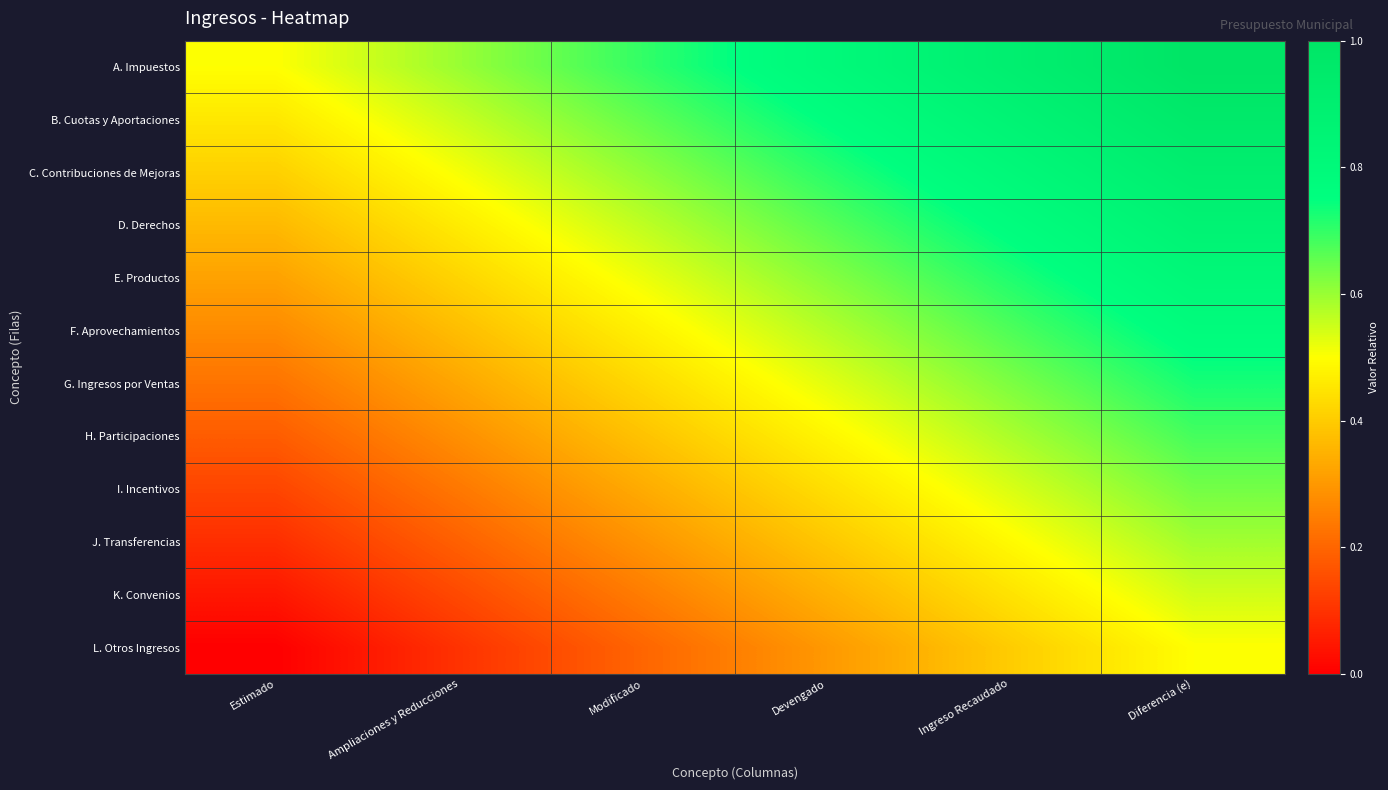

Reading right to left, extract all data points from this chart.

A. Impuestos: Diferencia (e)=1.0	Ingreso Recaudado=0.9	Devengado=0.8	Modificado=0.7	Ampliaciones y Reducciones=0.6	Estimado=0.5
B. Cuotas y Aportaciones: Diferencia (e)=1.0	Ingreso Recaudado=0.9	Devengado=0.8	Modificado=0.7	Ampliaciones y Reducciones=0.6	Estimado=0.5
C. Contribuciones de Mejoras: Diferencia (e)=0.9	Ingreso Recaudado=0.8	Devengado=0.7	Modificado=0.6	Ampliaciones y Reducciones=0.5	Estimado=0.4
D. Derechos: Diferencia (e)=0.9	Ingreso Recaudado=0.8	Devengado=0.7	Modificado=0.6	Ampliaciones y Reducciones=0.5	Estimado=0.4
E. Productos: Diferencia (e)=0.8	Ingreso Recaudado=0.7	Devengado=0.6	Modificado=0.5	Ampliaciones y Reducciones=0.4	Estimado=0.3
F. Aprovechamientos: Diferencia (e)=0.8	Ingreso Recaudado=0.7	Devengado=0.6	Modificado=0.5	Ampliaciones y Reducciones=0.4	Estimado=0.3
G. Ingresos por Ventas: Diferencia (e)=0.7	Ingreso Recaudado=0.6	Devengado=0.5	Modificado=0.4	Ampliaciones y Reducciones=0.3	Estimado=0.2
H. Participaciones: Diferencia (e)=0.7	Ingreso Recaudado=0.6	Devengado=0.5	Modificado=0.4	Ampliaciones y Reducciones=0.3	Estimado=0.2
I. Incentivos: Diferencia (e)=0.6	Ingreso Recaudado=0.5	Devengado=0.4	Modificado=0.3	Ampliaciones y Reducciones=0.2	Estimado=0.1
J. Transferencias: Diferencia (e)=0.6	Ingreso Recaudado=0.5	Devengado=0.4	Modificado=0.3	Ampliaciones y Reducciones=0.2	Estimado=0.1
K. Convenios: Diferencia (e)=0.5	Ingreso Recaudado=0.4	Devengado=0.3	Modificado=0.2	Ampliaciones y Reducciones=0.1	Estimado=0.0
L. Otros Ingresos: Diferencia (e)=0.5	Ingreso Recaudado=0.4	Devengado=0.3	Modificado=0.2	Ampliaciones y Reducciones=0.1	Estimado=0.0